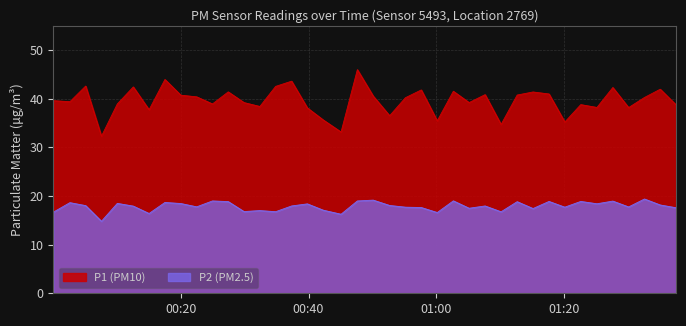

True or false: P1 and P2 intersect in this chart.

False